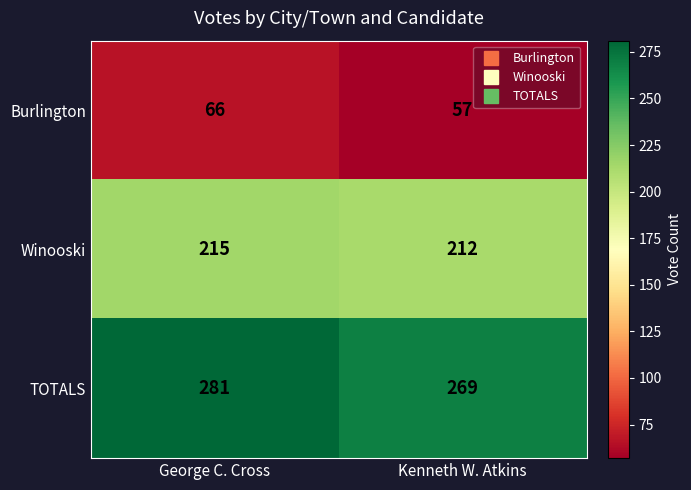

At Kenneth W. Atkins, list the series in order from smallest to largest.

Burlington, Winooski, TOTALS